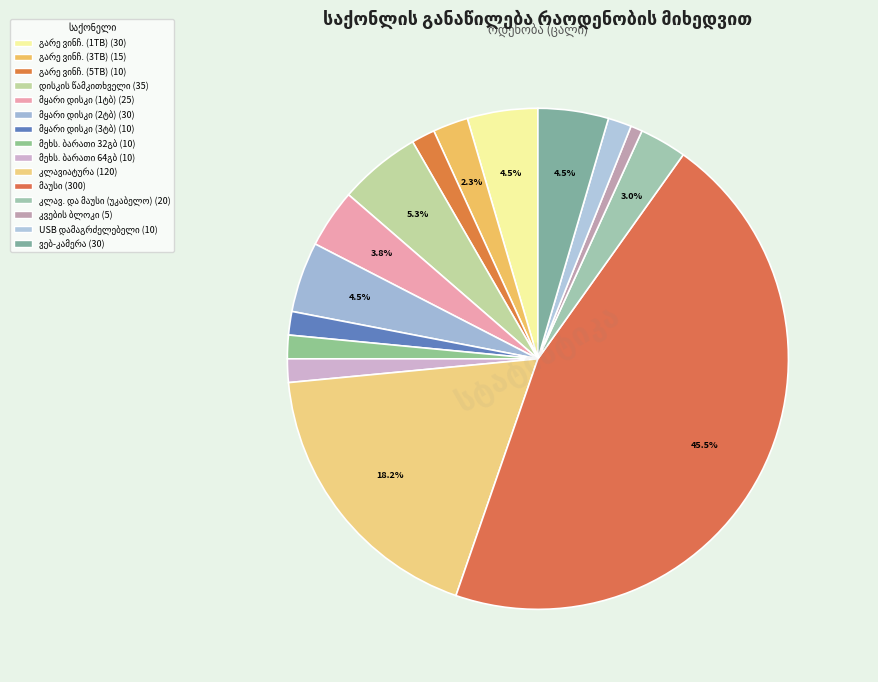

What percentage do კლავიატურა and კომპიუტერის კვების ბლოკი together represent?

18.9%